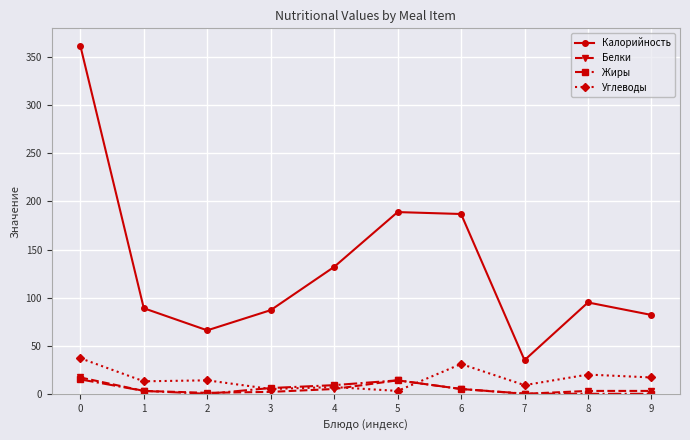

Count the number of categories in the chart.

10